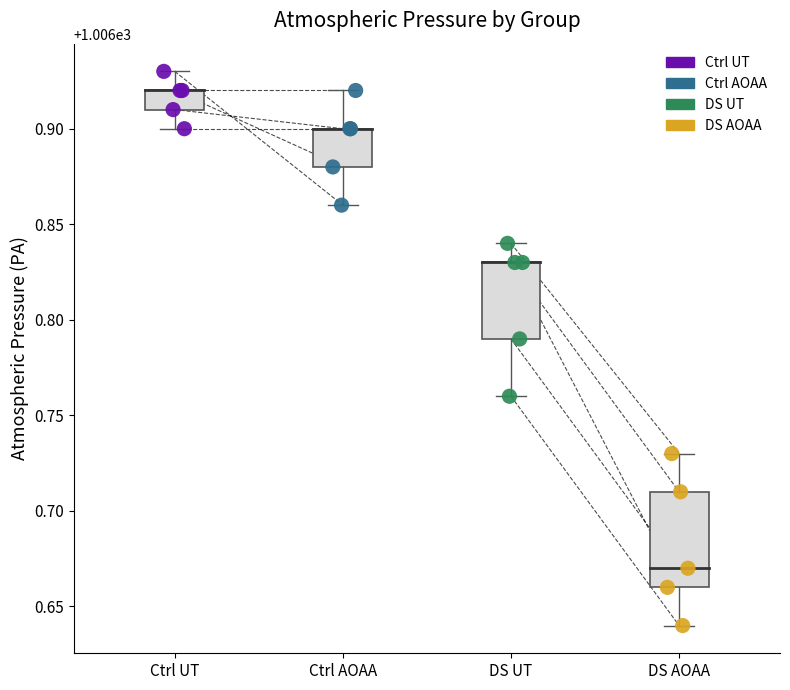

Which series has the largest Y range (max minus min)?

DS AOAA